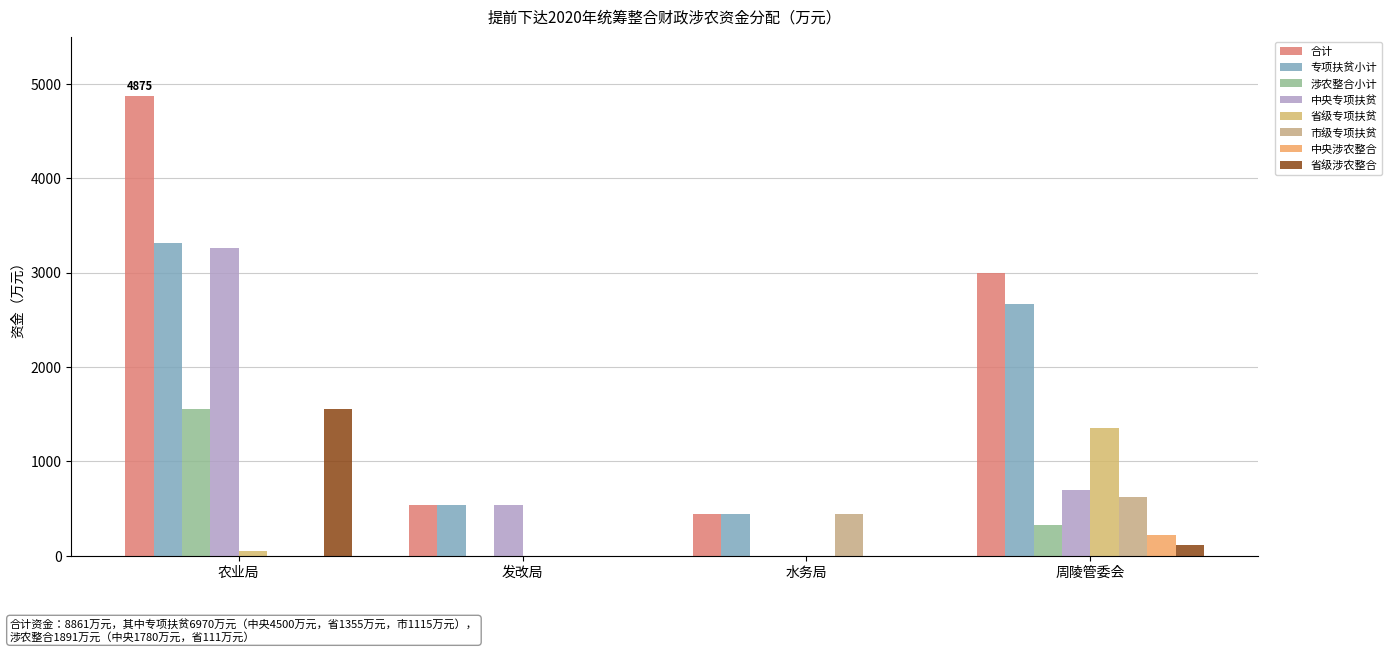

Count the number of categories in the chart.

4